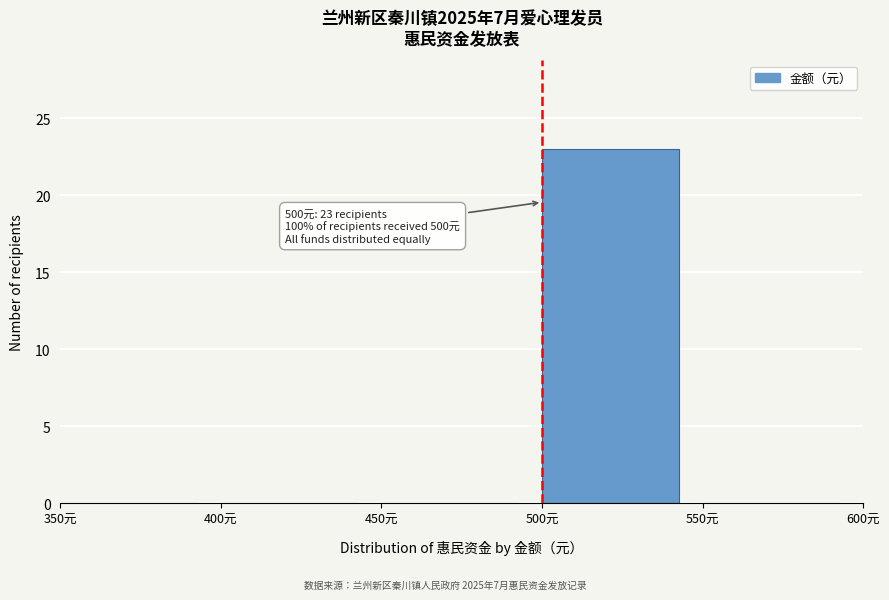

Over which range of the x-axis is the bar tallest?

500 to 550